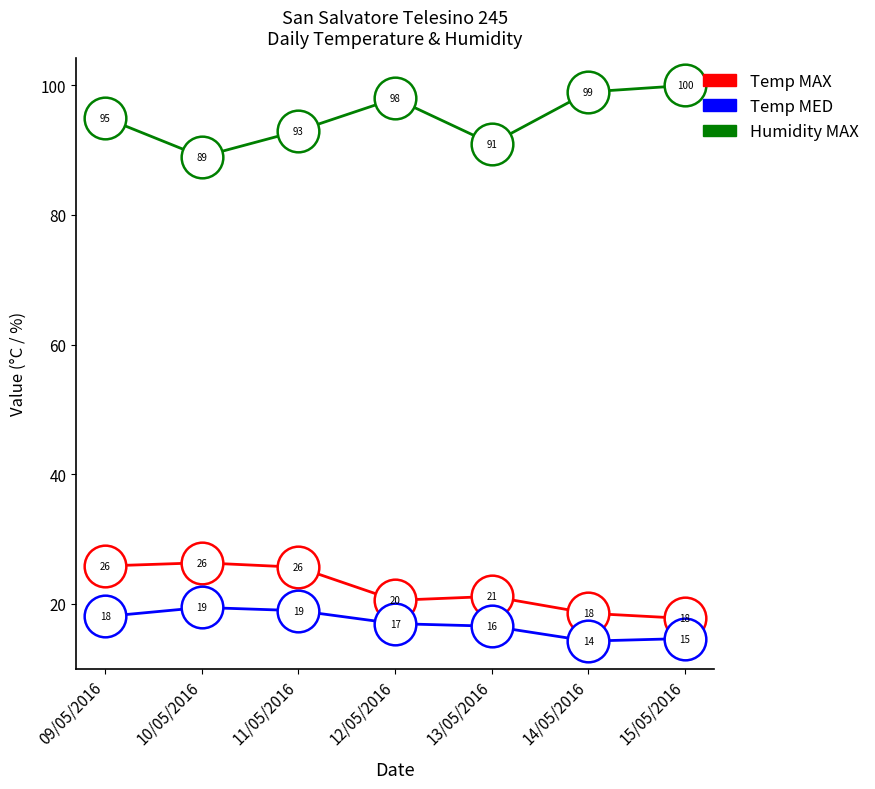

Between 11/05/2016 and 15/05/2016, which series saw the biggest shift?

Temp MAX